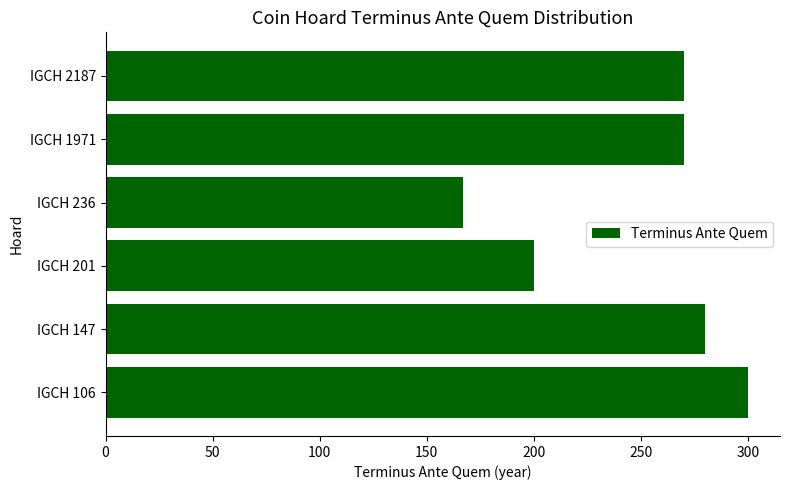

The value at IGCH 147 is 280. True or false?

True